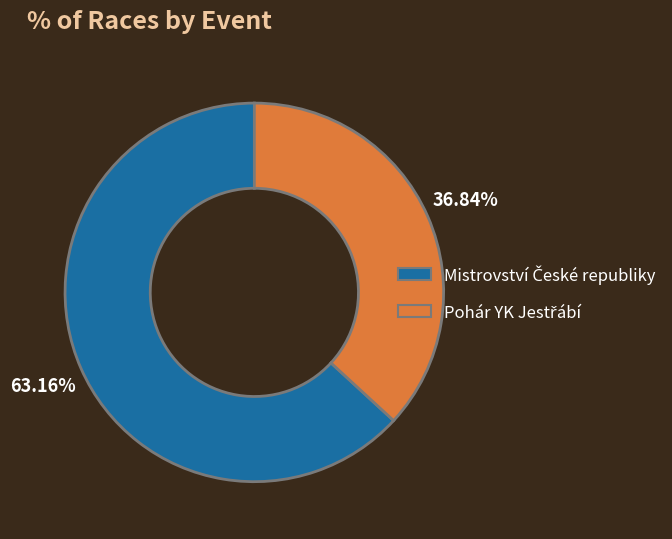

Is there a majority slice in this chart?

Yes